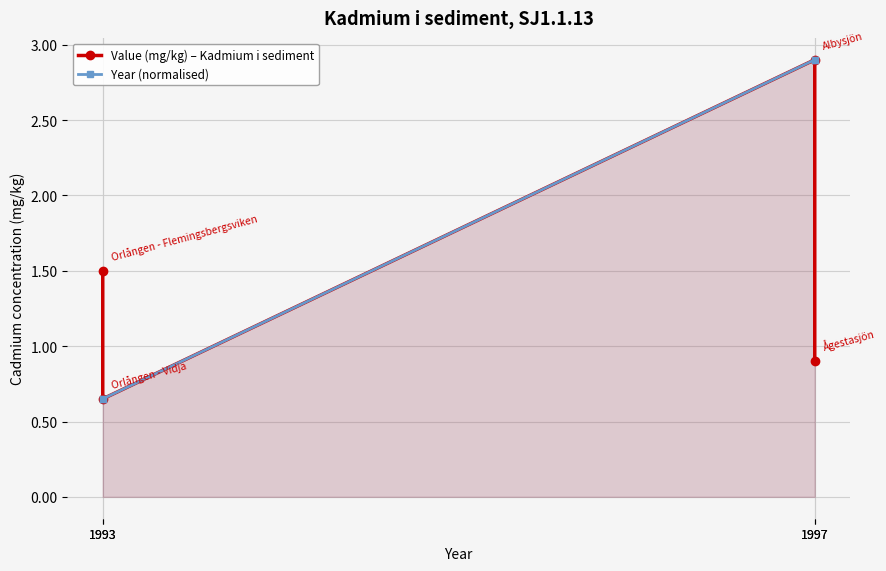

Rank the series by their average value, from highest to lowest.

Year (normalised), Value (mg/kg) – Kadmium i sediment